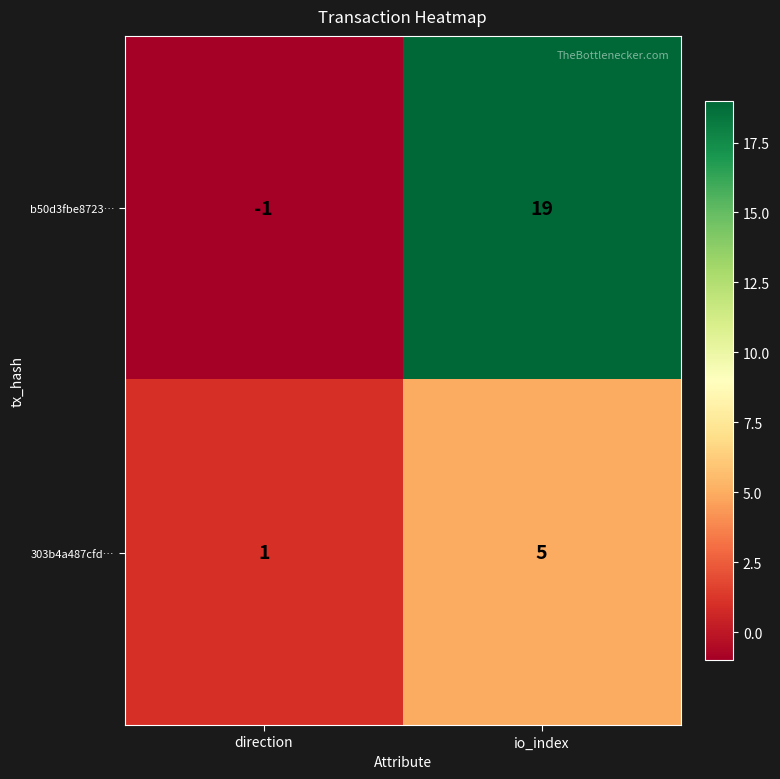

At how many categories does at least one series exceed 10?

1